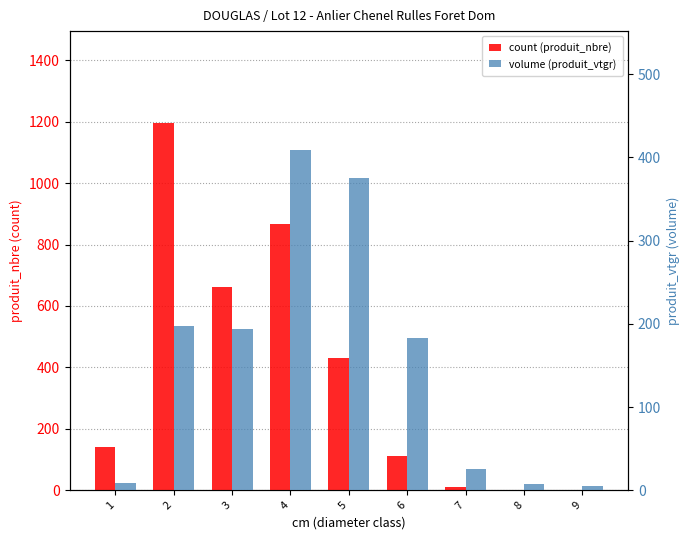

Rank the categories by produit_vtgr value from highest to lowest.

4, 5, 2, 3, 6, 7, 1, 8, 9